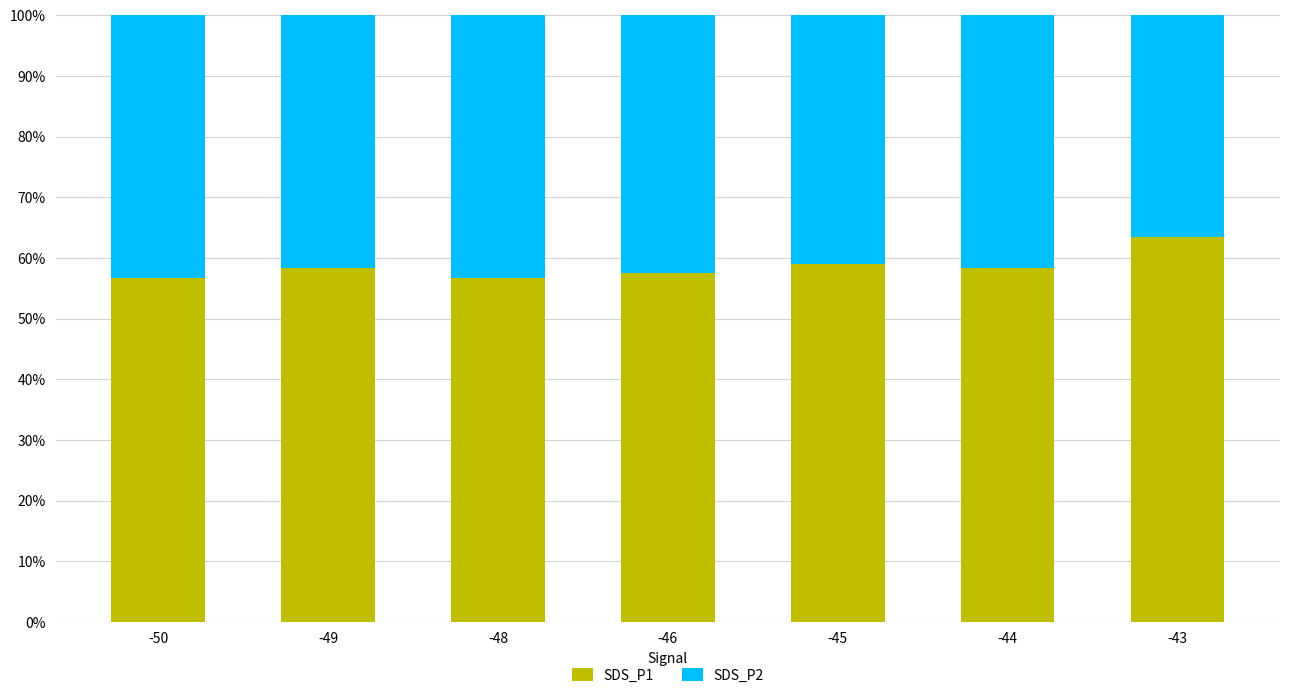

Where does the SDS_P1 series first go above 58?

-49